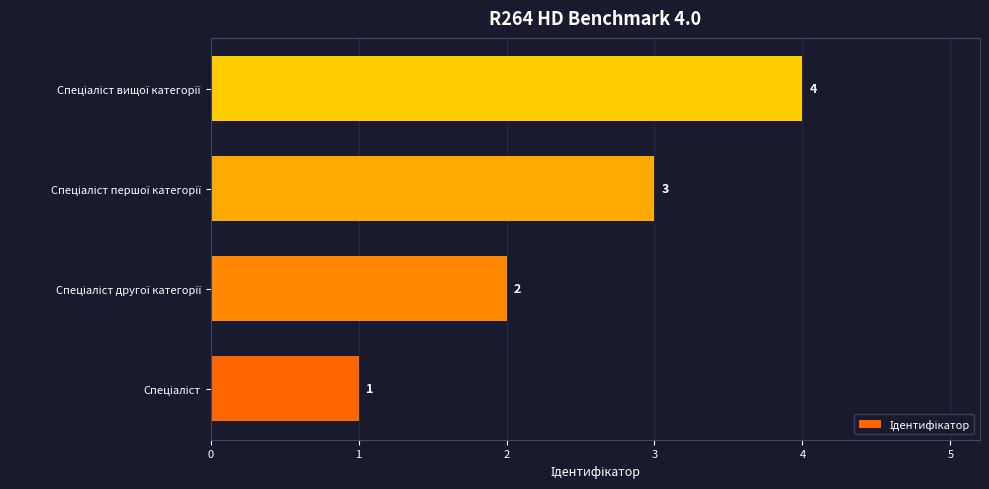

How many data points does each series have?

4